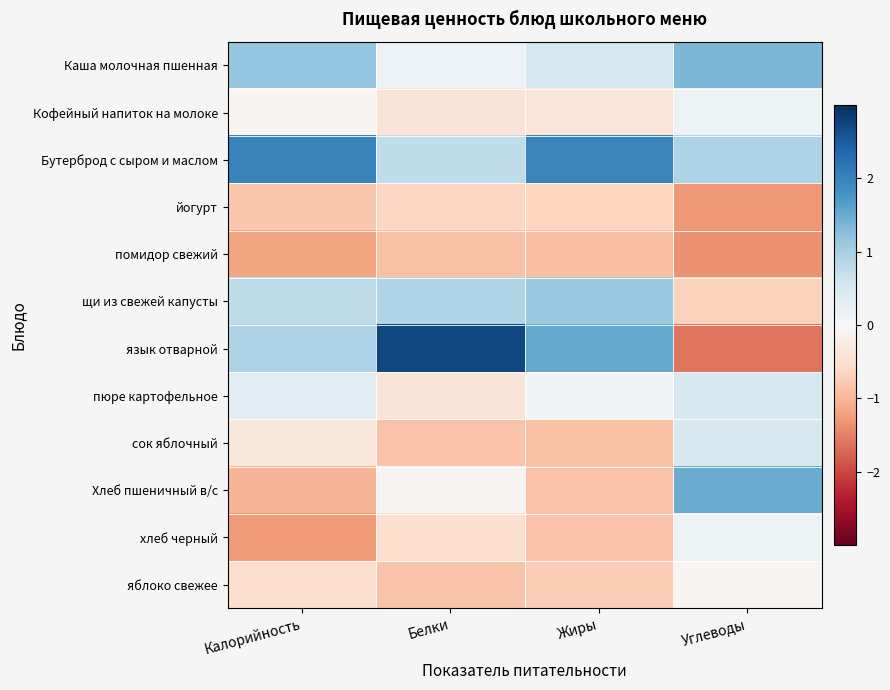

What is the minimum value shown in the chart?

-1.6